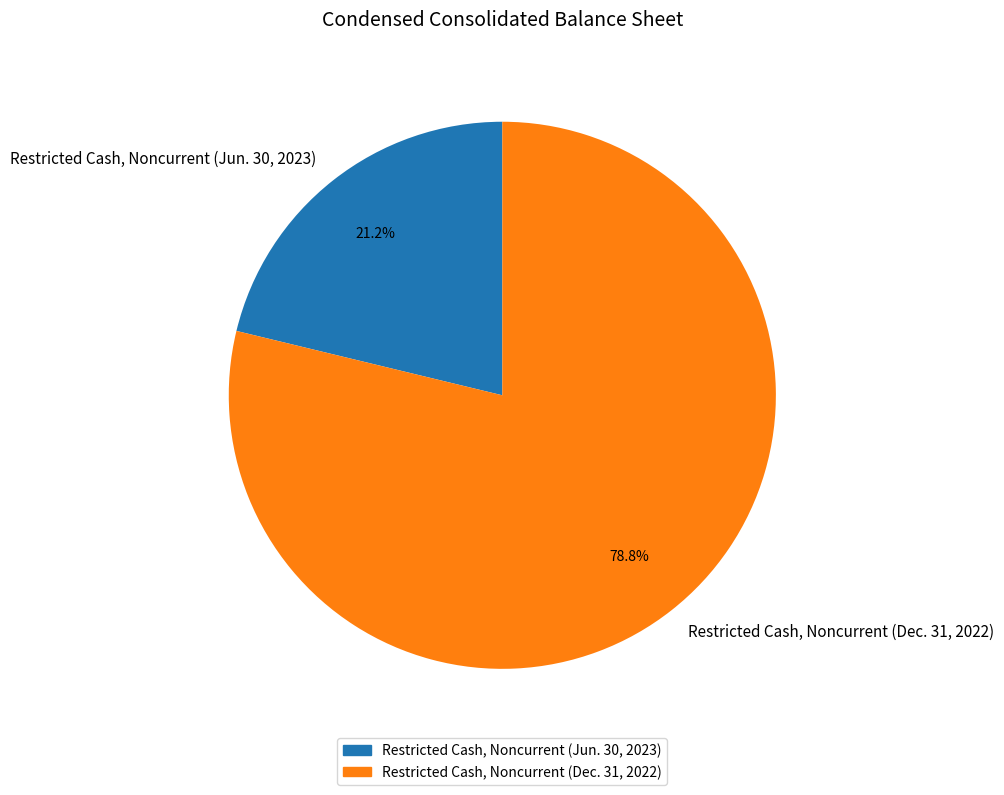

To the nearest percent, what is the difference between the Restricted Cash, Noncurrent (Dec. 31, 2022) and Restricted Cash, Noncurrent (Jun. 30, 2023) slice percentages?

58%